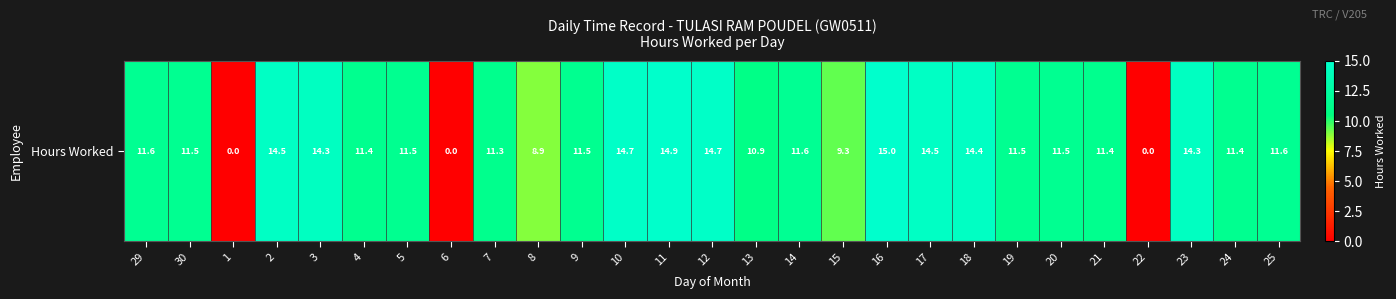

What is the average value?

11.0